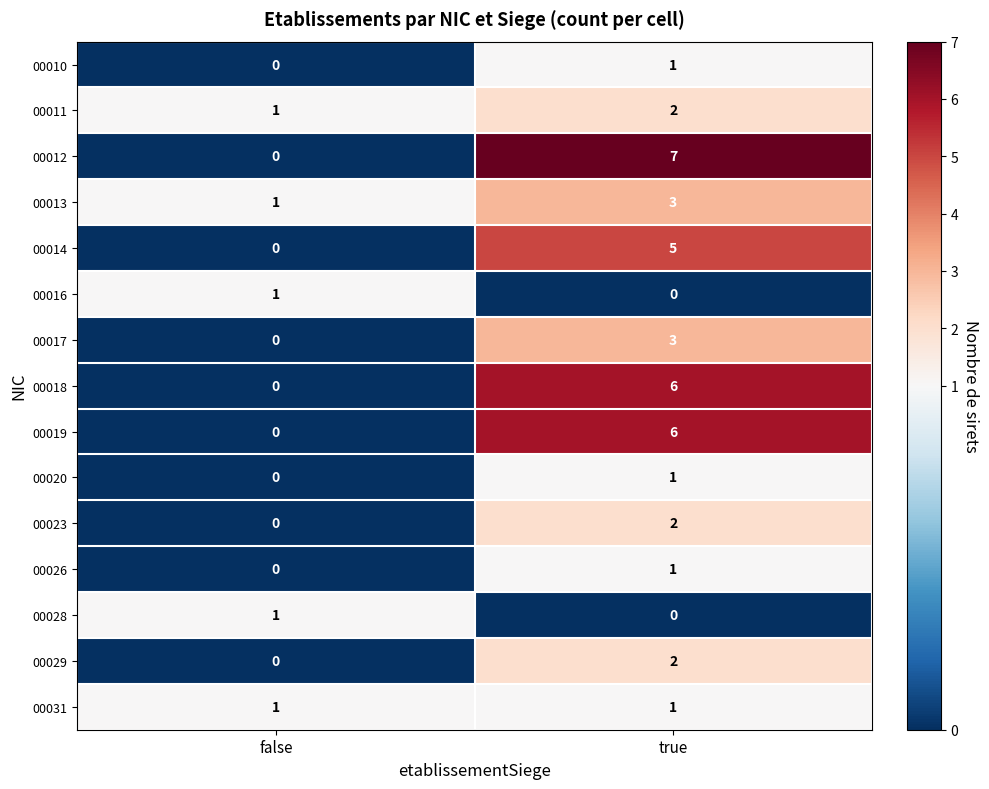

Reading left to right, extract all data points from this chart.

00010: 0	1
00011: 1	2
00012: 0	7
00013: 1	3
00014: 0	5
00016: 1	0
00017: 0	3
00018: 0	6
00019: 0	6
00020: 0	1
00023: 0	2
00026: 0	1
00028: 1	0
00029: 0	2
00031: 1	1